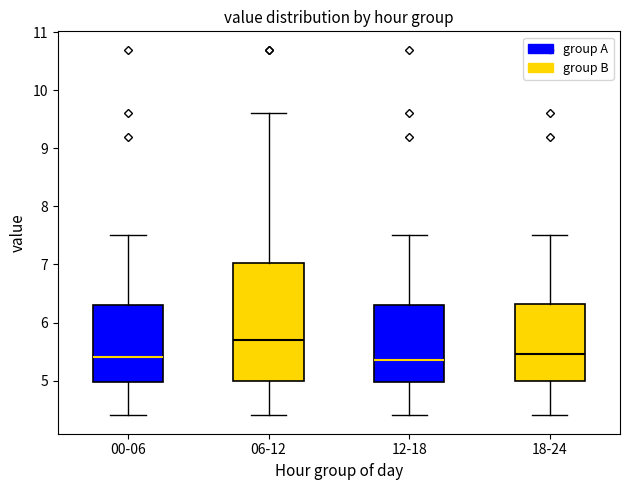

Reading left to right, read every box against the y-axis: the position of its median line, the range the box covers, and the ends of its whiskers. The values are not printed on the chart, so give them approximately, as read against the axis.

00-06: median 5.4, box 5.0 to 6.3, whiskers 4.4 to 7.5
06-12: median 5.7, box 5.0 to 7.0, whiskers 4.4 to 9.6
12-18: median 5.4, box 5.0 to 6.3, whiskers 4.4 to 7.5
18-24: median 5.5, box 5.0 to 6.3, whiskers 4.4 to 7.5